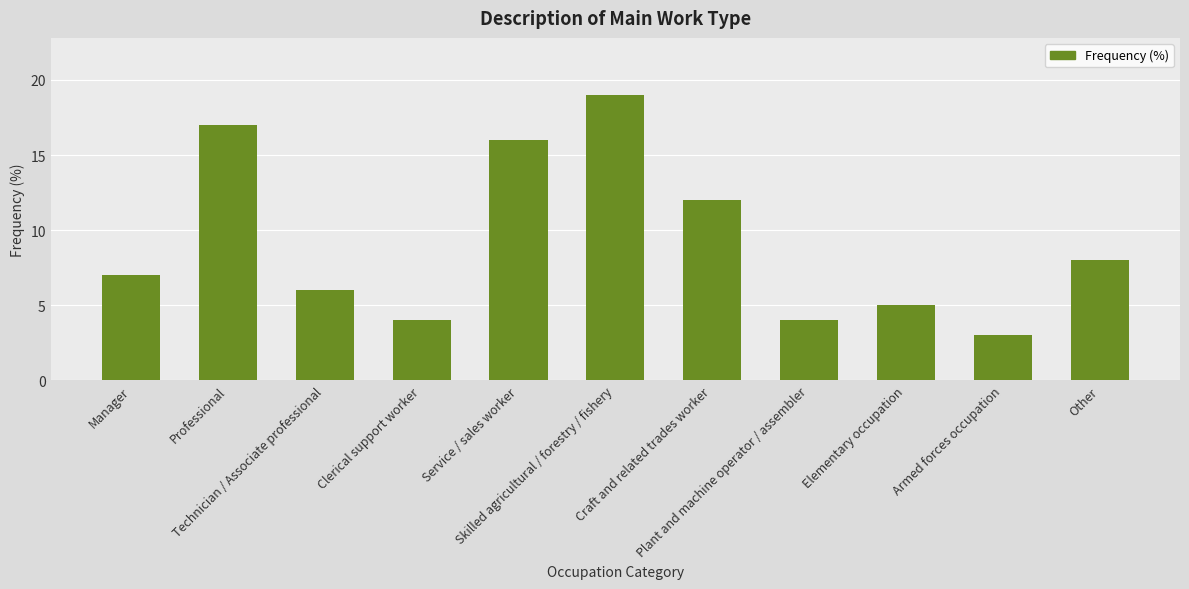

What is the label of the 5th bar from the right?

Craft and related trades worker